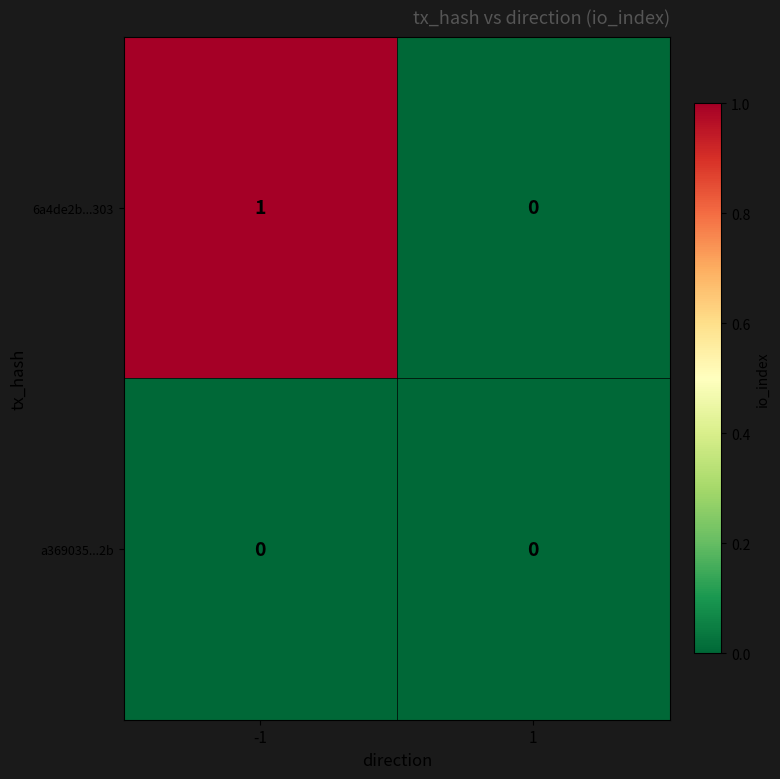

Reading left to right, extract all data points from this chart.

6a4de2b...303: 1	0
a369035...2b: 0	0